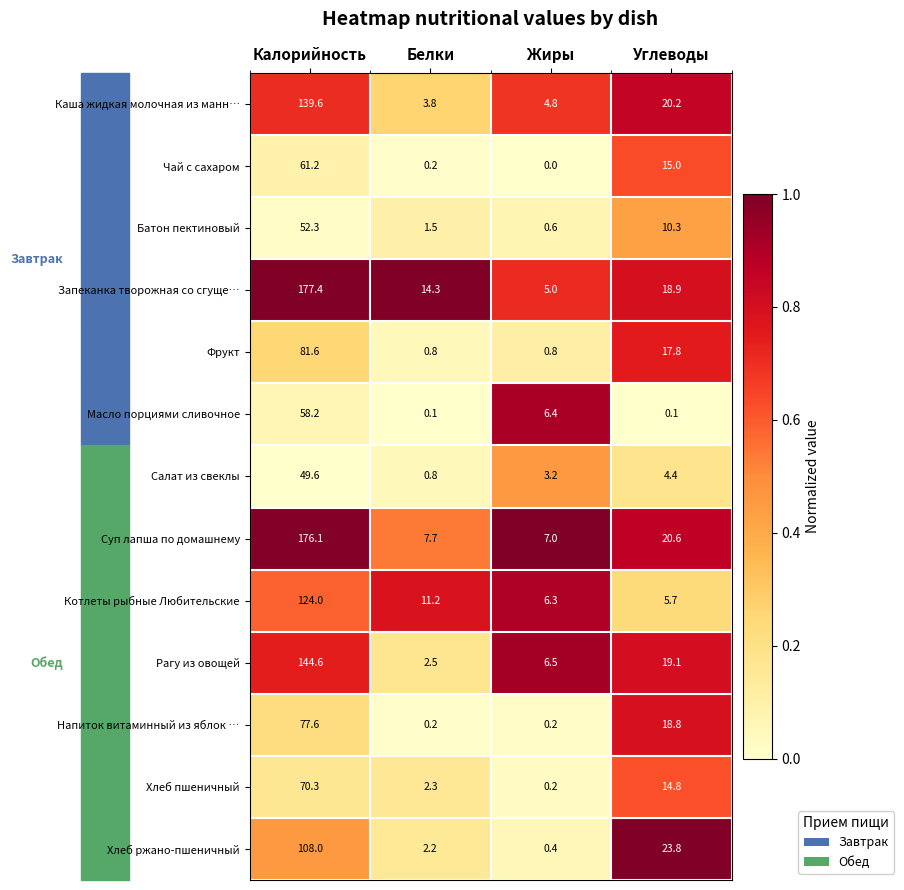

Is it true that Салат из свеклы equals 0.8 at Белки?

True